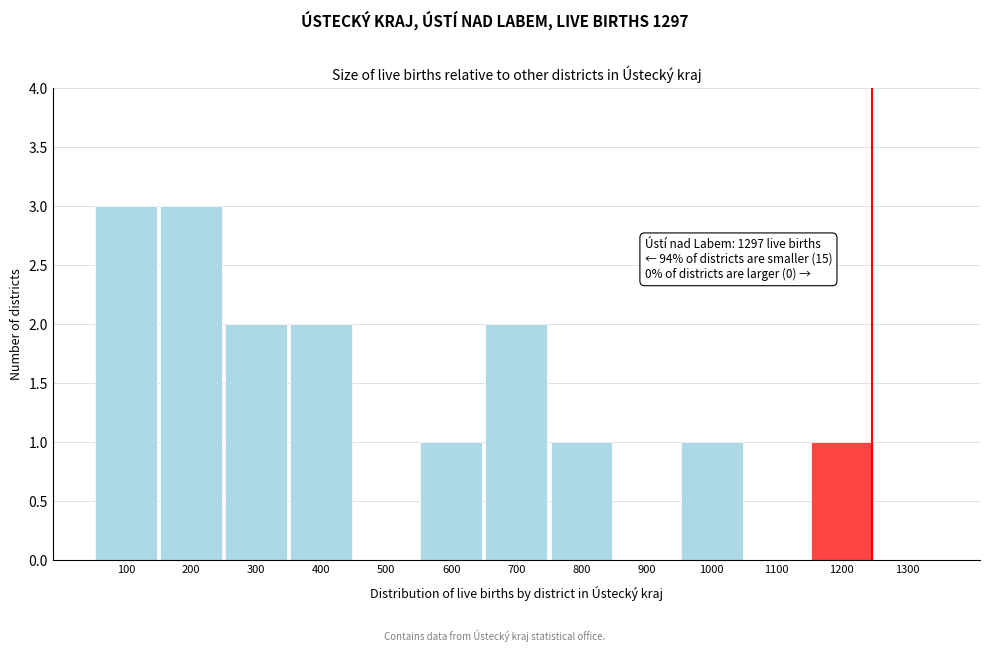

Reading left to right, extract all data points from this chart.

100=3	200=3	300=2	400=2	500=0	600=1	700=2	800=1	900=0	1000=1	1100=0	1200=1	1300=0